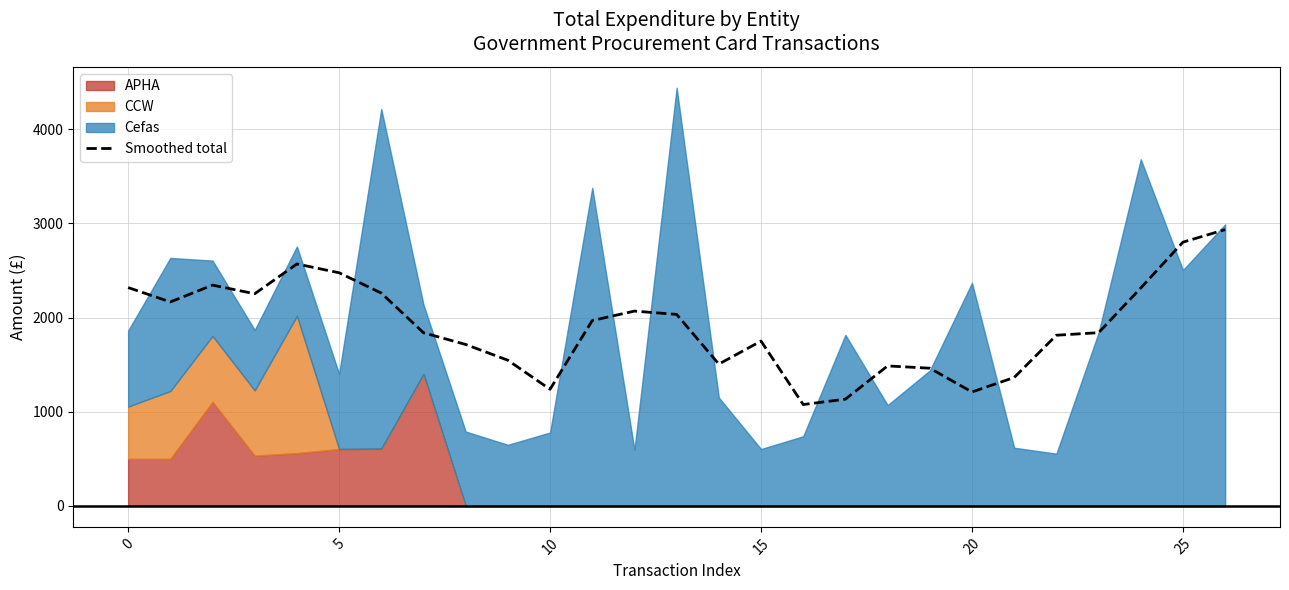

What is the sum of all values?

51476.3